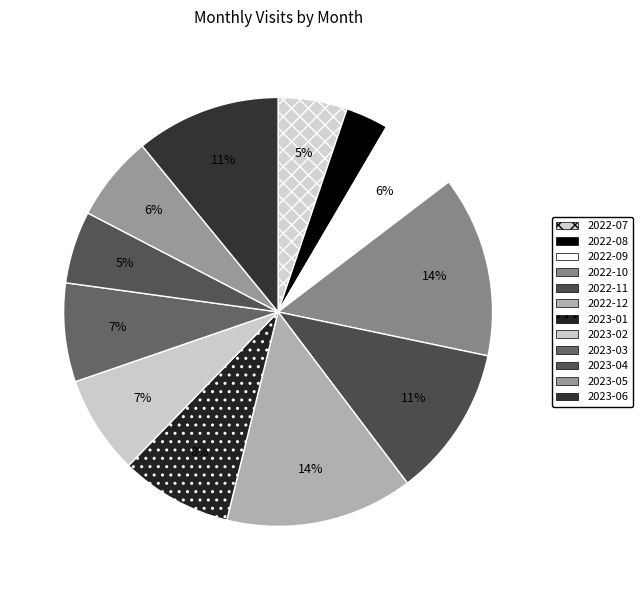

What percentage is the 2023-03 slice, to the nearest percent?

7%